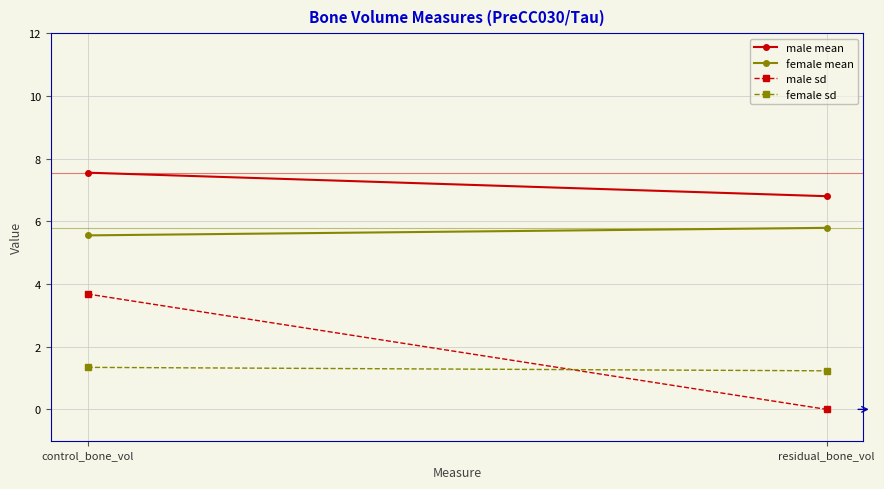

What is the total value across all series at control_bone_vol?

18.1